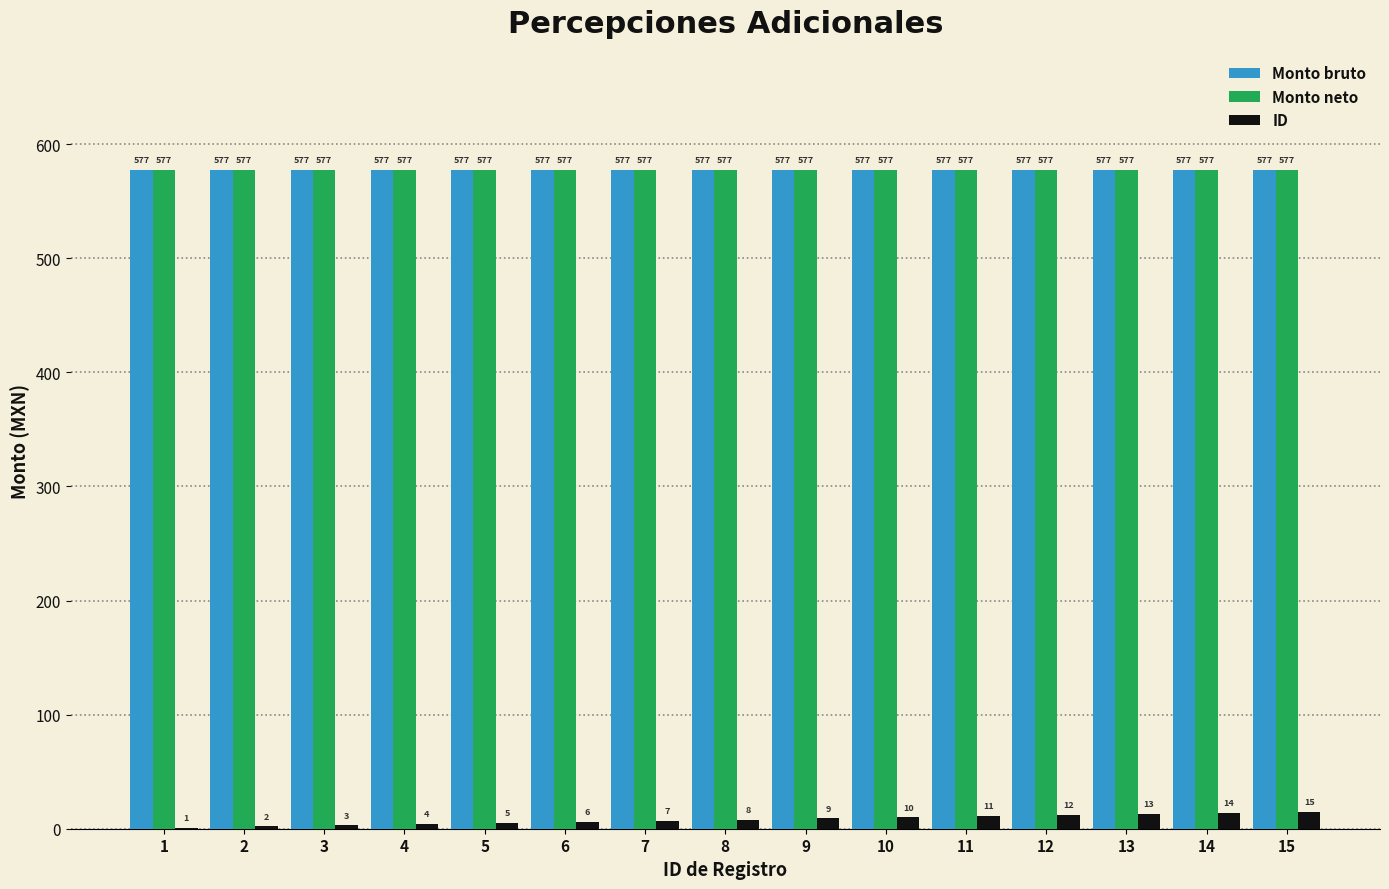

What is the maximum value for ID?

15.0